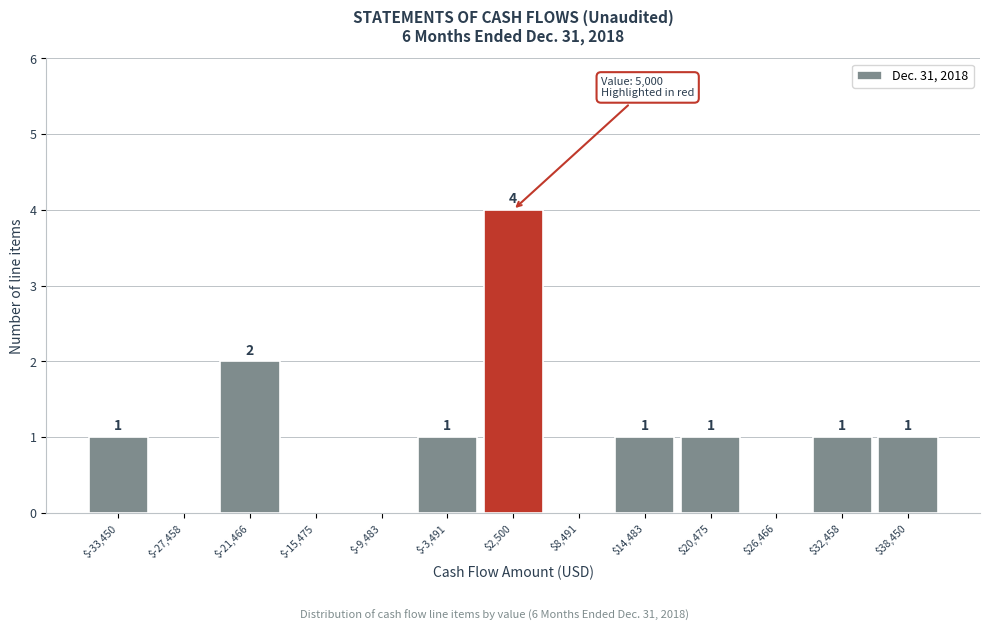

Over which range of the x-axis is the bar tallest?

0 to 5000